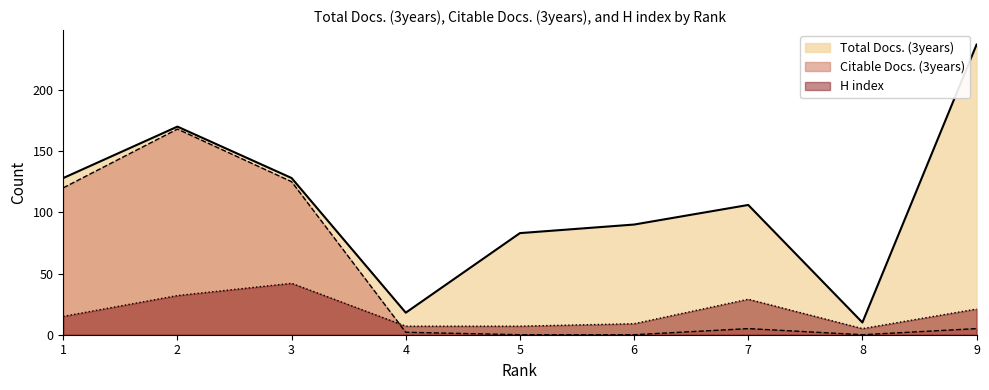

What is the difference between the second highest and second lowest values in the H index series?

25